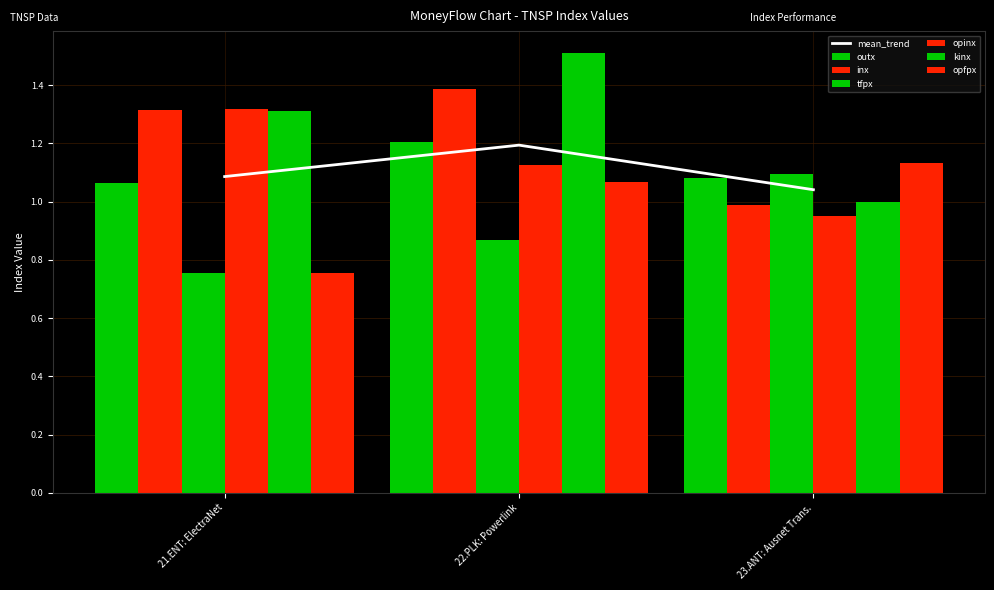

Reading right to left, what are all the values shown in this chart?

outx: 23.ANT: Ausnet Trans.=1.1	22.PLK: Powerlink=1.2	21.ENT: ElectraNet=1.1
inx: 23.ANT: Ausnet Trans.=1.0	22.PLK: Powerlink=1.4	21.ENT: ElectraNet=1.3
tfpx: 23.ANT: Ausnet Trans.=1.1	22.PLK: Powerlink=0.9	21.ENT: ElectraNet=0.8
opinx: 23.ANT: Ausnet Trans.=1.0	22.PLK: Powerlink=1.1	21.ENT: ElectraNet=1.3
kinx: 23.ANT: Ausnet Trans.=1.0	22.PLK: Powerlink=1.5	21.ENT: ElectraNet=1.3
opfpx: 23.ANT: Ausnet Trans.=1.1	22.PLK: Powerlink=1.1	21.ENT: ElectraNet=0.8